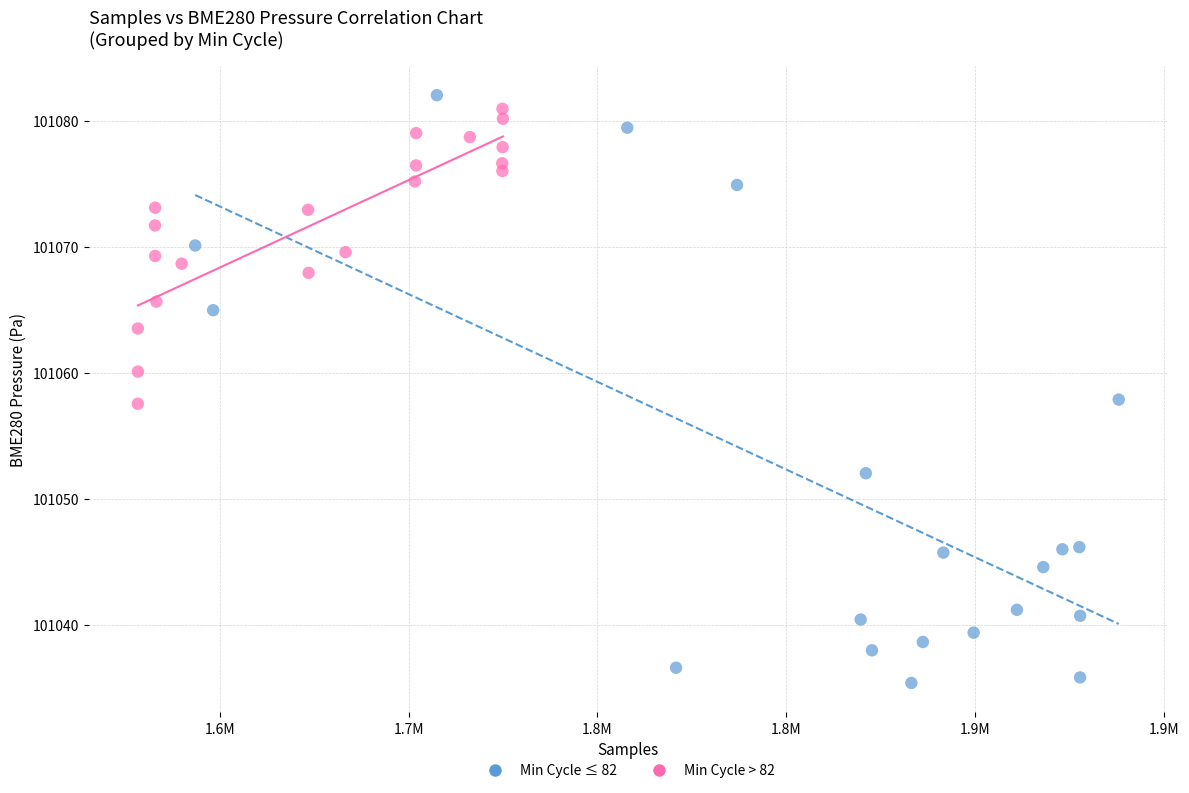

Which series has the largest Y range (max minus min)?

Min Cycle ≤ 82